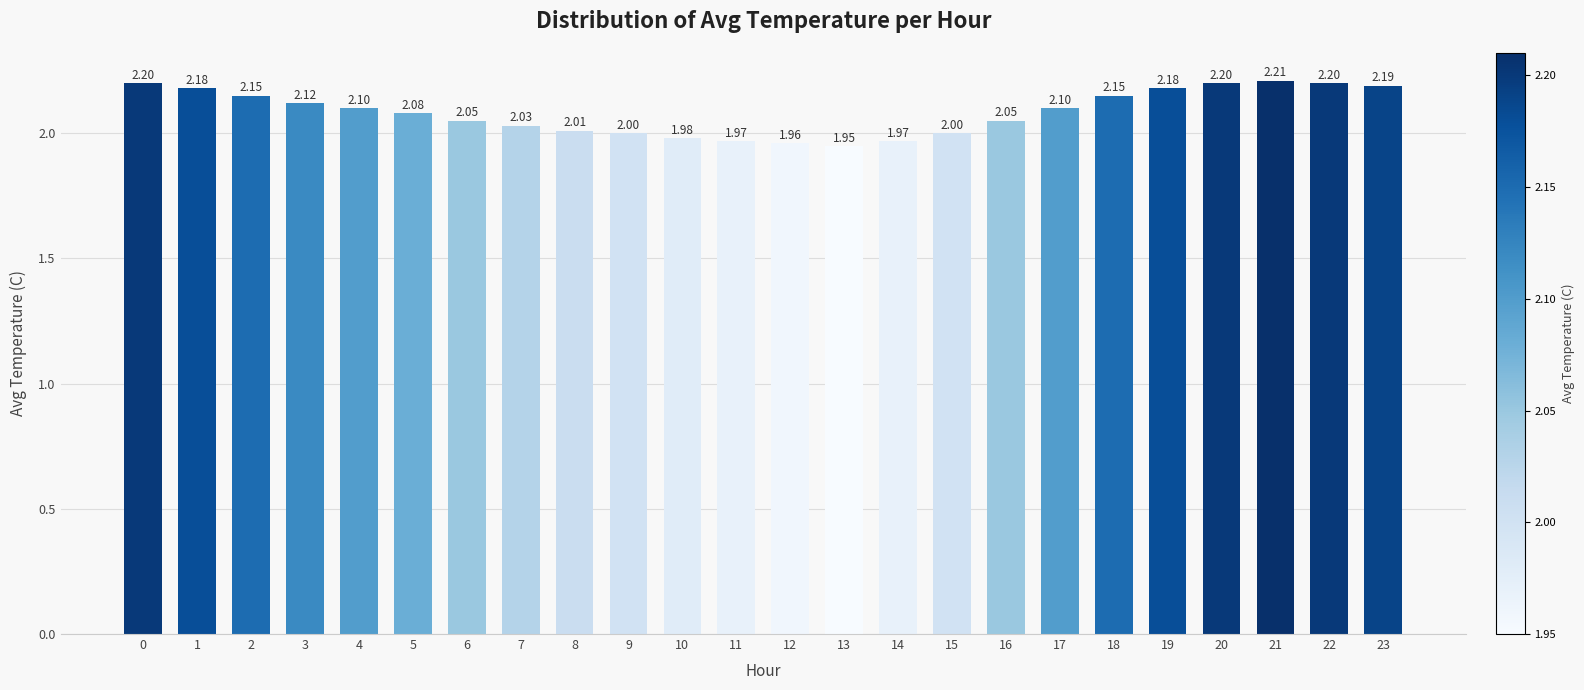

Between 13 and 3, which is larger?

3